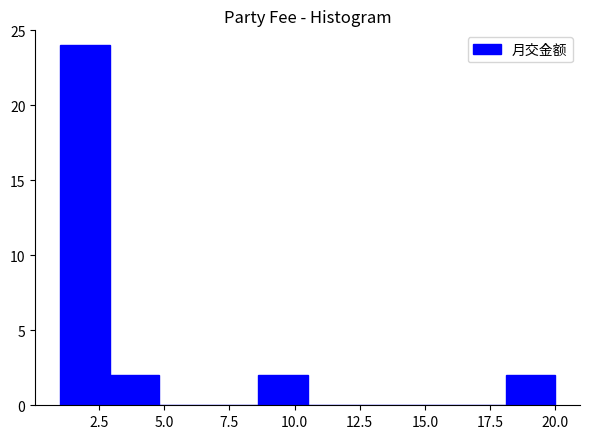

Read against the x-axis, roughly where is the centre of the tallest bar?

2.0